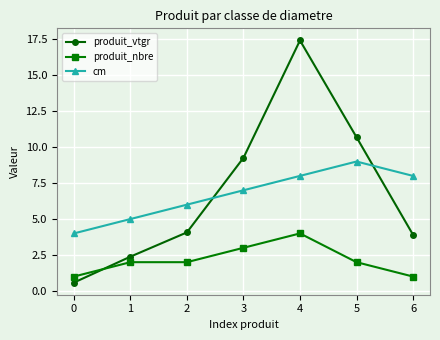

What is the highest value of the produit_vtgr series?

17.4